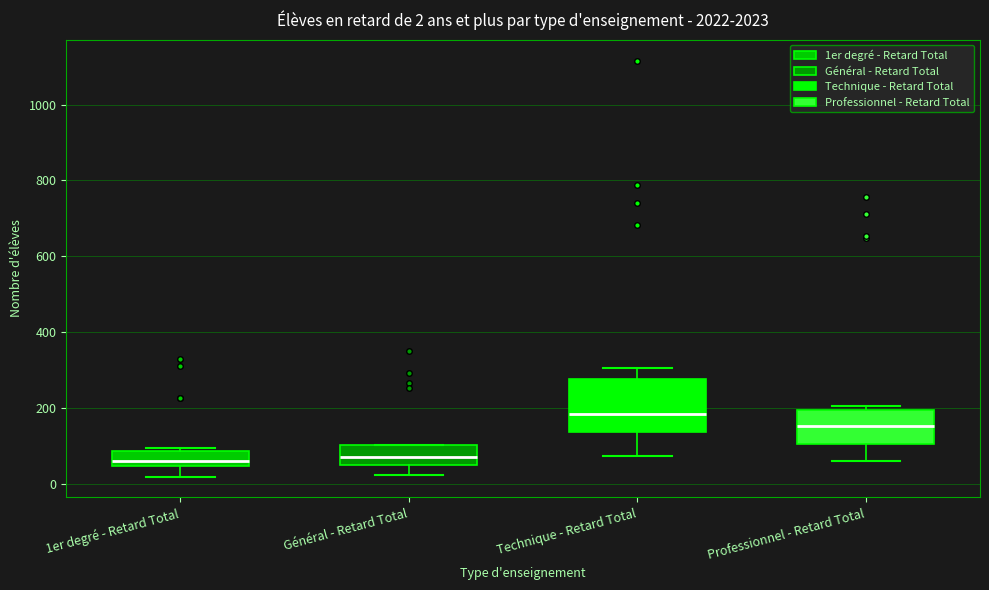

Which box has the highest median line?

Technique - Retard Total